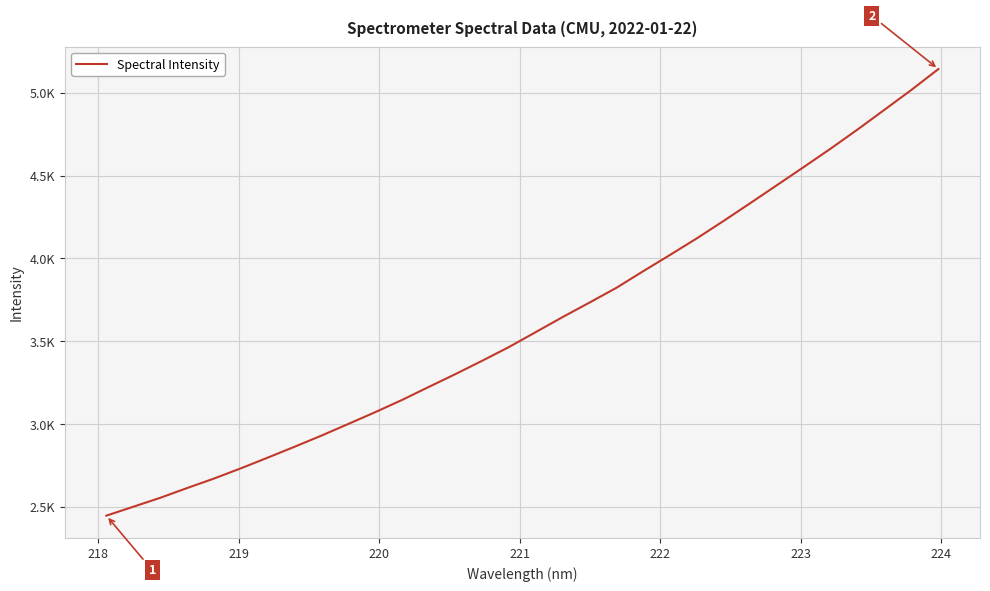

Does the chart have visible grid lines?

Yes